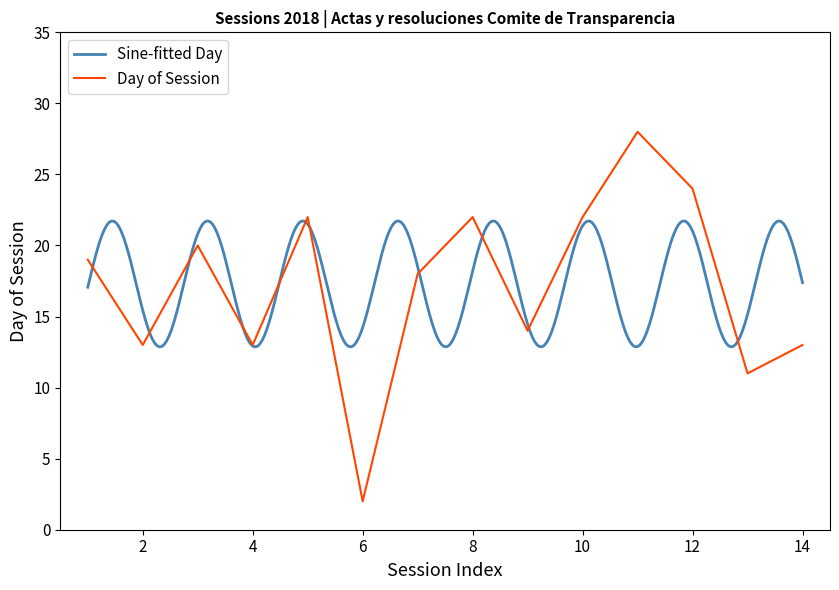

The value of Day of Session at 10 is 22. True or false?

True